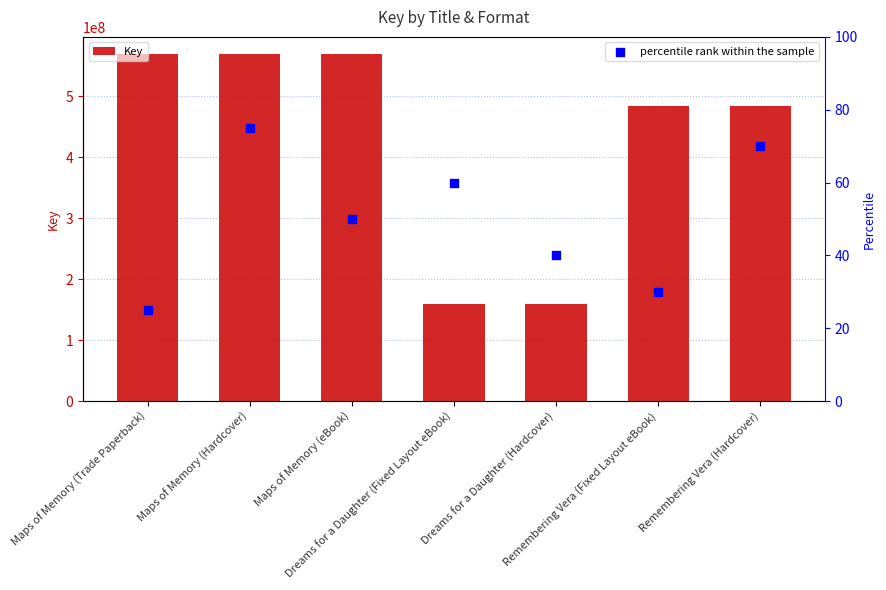

What is the total value across all series at Remembering Vera (Hardcover)?

484133114